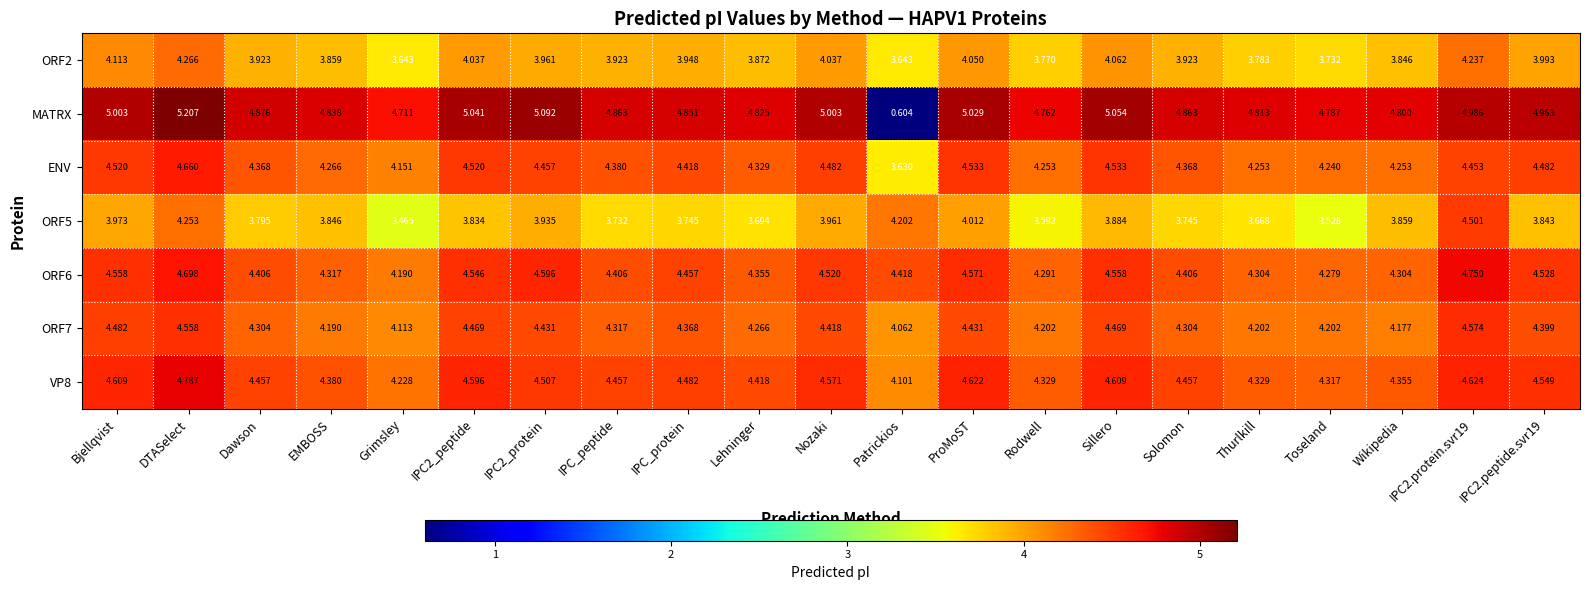

At which category is the sum across all series the highest?

DTASelect